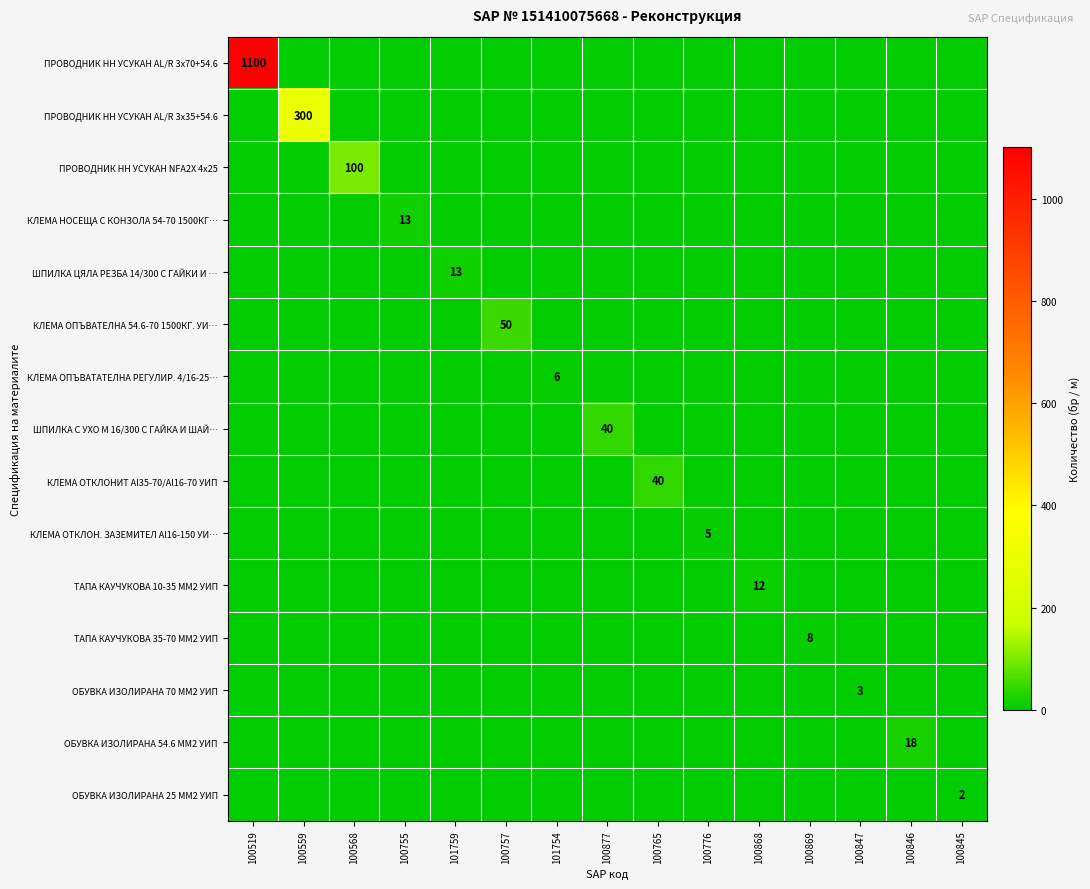

Is the value of ОБУВКА ИЗОЛИРАНА 25 ММ2 УИП at 100868 greater than the value of ПРОВОДНИК НН УСУКАН AL/R 3х35+54.6 at 100776?

No